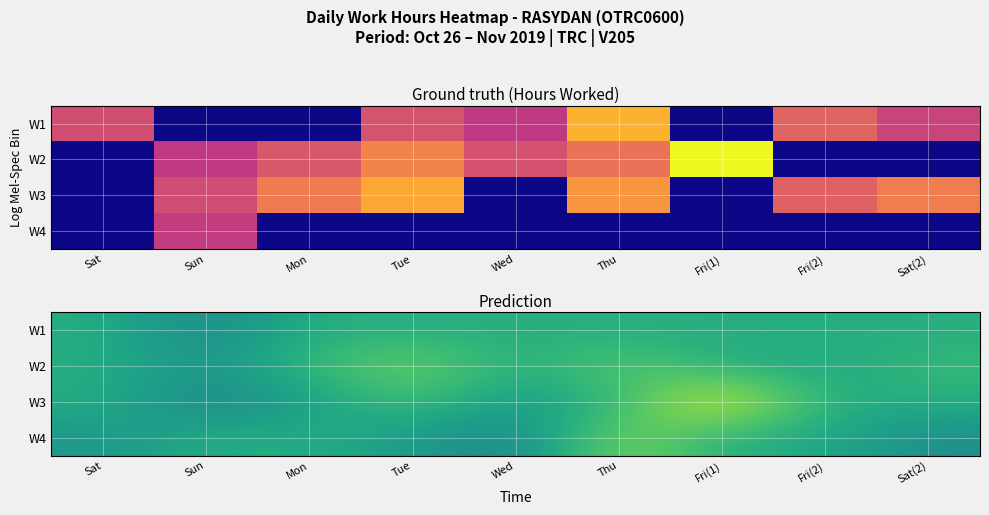

Is it true that W1 equals 2.0 at Sun?

False